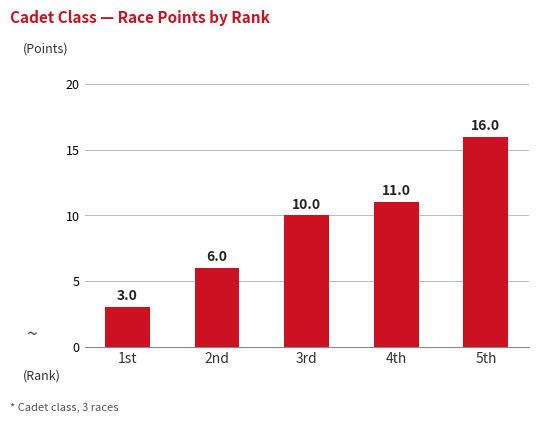

Is it true that the value at 4th is 3?

False